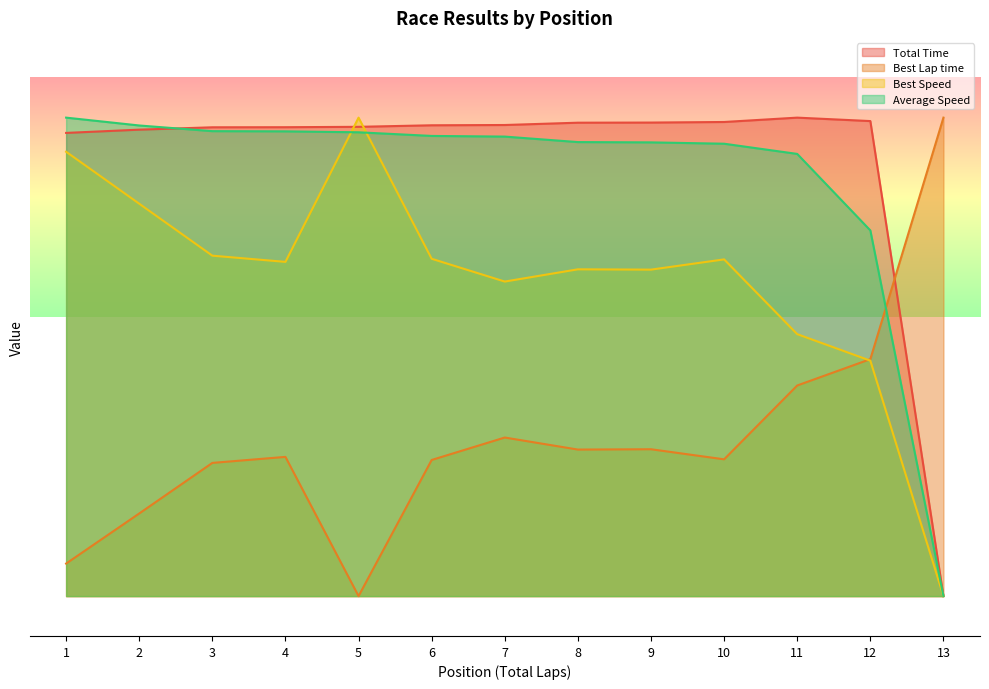

At how many categories does at least one series exceed 57?

13